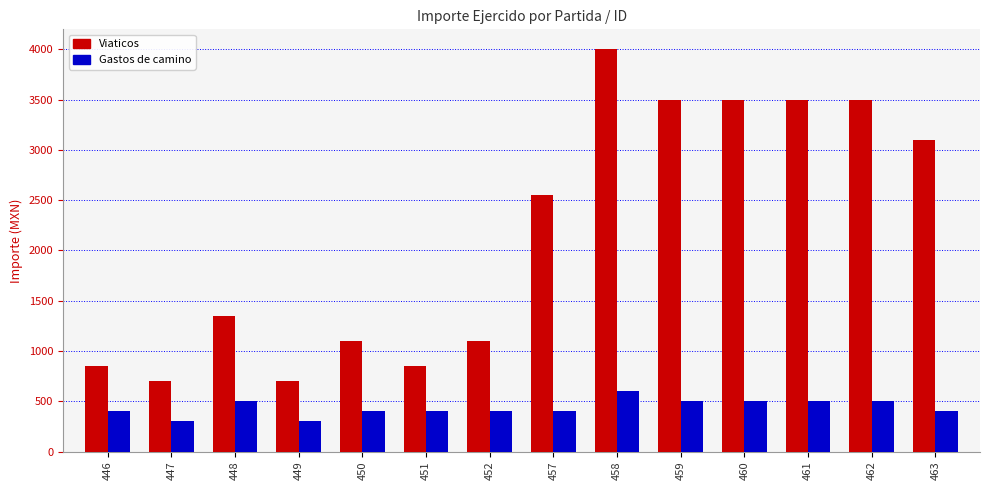

Are the bars grouped side by side (vs. stacked)?

Yes